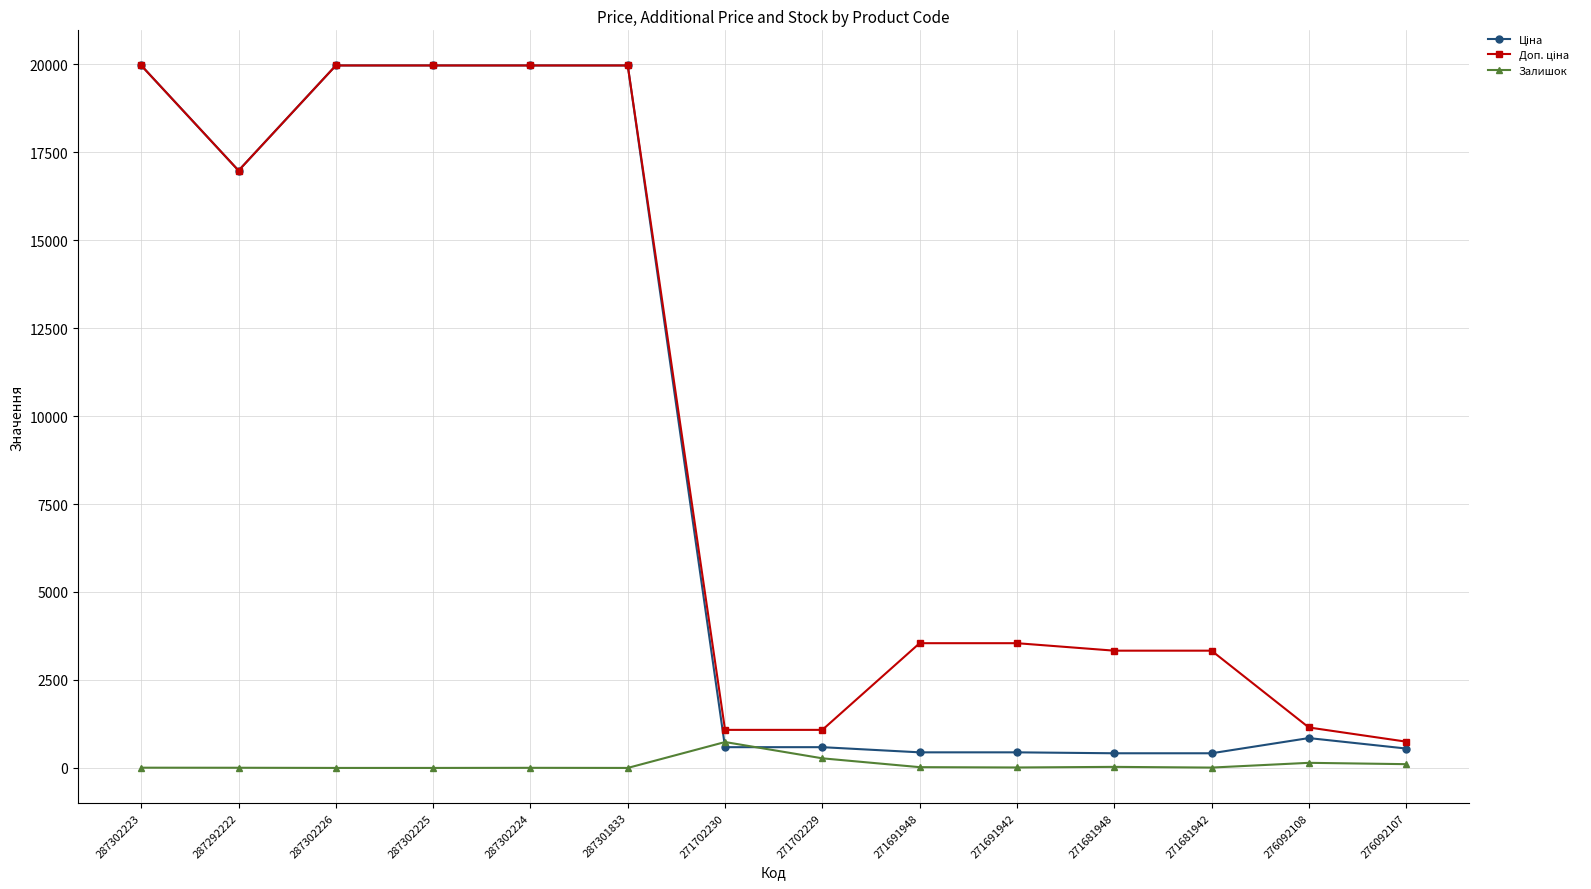

True or false: Залишок has more than 1 points higher than both neighbors.

True